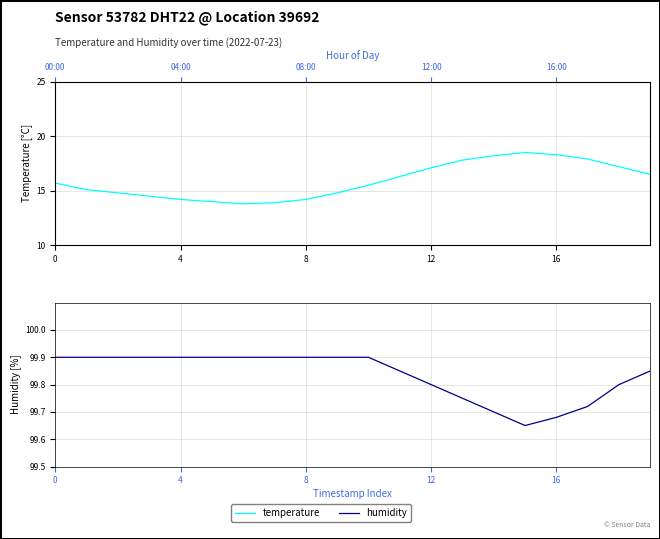

True or false: humidity and temperature intersect in this chart.

False